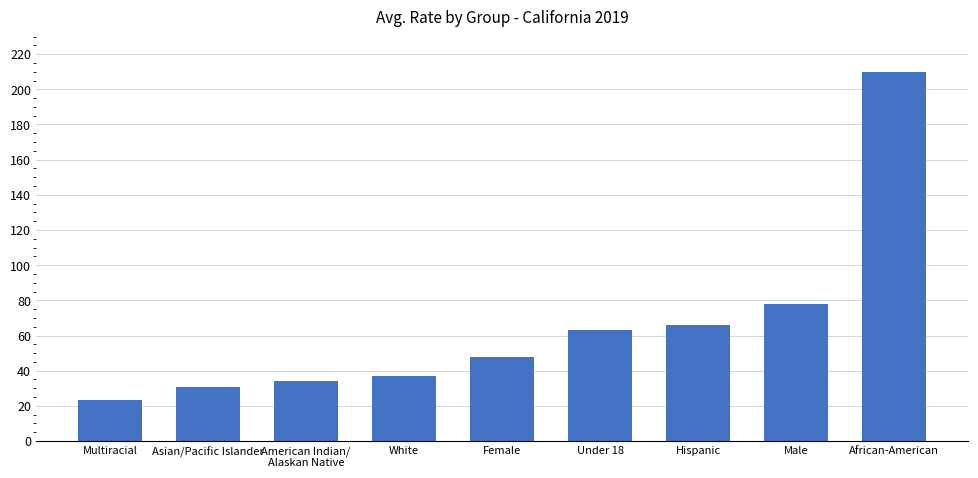

Between American Indian/
Alaskan Native and Under 18, which is larger?

Under 18